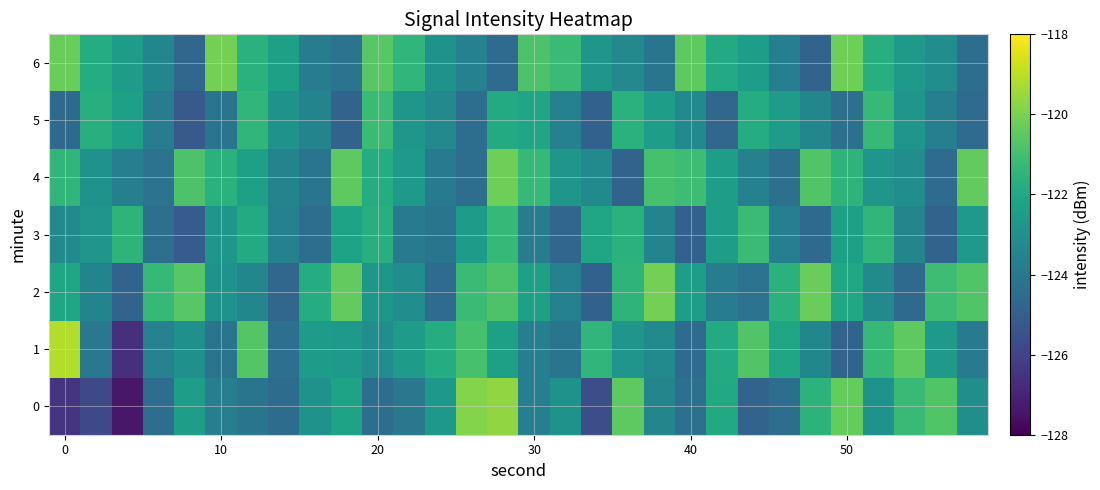

Reading left to right, extract all data points from this chart.

0: -126.5	-125.8	-127.4	-124.4	-122.4	-123.7	-124.1	-124.5	-122.9	-122.2	-124.4	-124.0	-122.7	-119.9	-119.7	-123.7	-122.9	-125.6	-120.5	-123.4	-124.3	-121.9	-124.8	-124.4	-121.6	-120.4	-122.9	-121.2	-120.7	-123.1
1: -119.2	-124.0	-126.7	-123.6	-123.0	-124.2	-120.7	-124.4	-122.5	-122.6	-123.1	-122.5	-121.8	-120.9	-122.3	-123.7	-124.1	-121.4	-122.8	-123.2	-124.5	-121.9	-120.7	-122.1	-123.4	-124.8	-121.3	-120.5	-122.6	-123.9
2: -122.1	-123.5	-124.8	-121.3	-120.6	-122.9	-123.4	-124.7	-121.8	-120.4	-122.7	-123.1	-124.5	-121.2	-120.8	-122.3	-123.6	-124.9	-121.5	-120.1	-122.4	-123.8	-124.2	-121.6	-120.3	-122.0	-123.3	-124.6	-121.1	-120.7
3: -123.2	-122.8	-121.5	-124.3	-125.1	-122.7	-121.9	-123.6	-124.4	-122.2	-121.7	-123.9	-124.1	-122.5	-121.3	-123.8	-124.7	-122.1	-121.6	-123.5	-124.9	-122.4	-121.2	-123.7	-124.6	-122.3	-121.4	-123.4	-124.8	-122.6
4: -121.4	-122.9	-123.7	-124.2	-120.8	-121.6	-122.3	-123.5	-124.1	-120.5	-121.8	-122.6	-123.9	-124.4	-120.2	-121.3	-122.7	-123.2	-124.8	-120.9	-121.1	-122.4	-123.6	-124.3	-120.7	-121.5	-122.8	-123.1	-124.5	-120.4
5: -124.6	-121.7	-122.3	-123.8	-125.2	-124.1	-121.4	-122.9	-123.5	-124.8	-121.2	-122.7	-123.3	-124.4	-121.9	-122.1	-123.6	-124.9	-121.6	-122.4	-123.2	-124.7	-121.8	-122.5	-123.4	-124.3	-121.3	-122.8	-123.7	-124.5
6: -120.3	-121.8	-122.5	-123.4	-124.7	-120.1	-121.6	-122.3	-123.8	-124.2	-120.6	-121.4	-122.9	-123.6	-124.5	-120.8	-121.2	-122.7	-123.3	-124.1	-120.5	-121.9	-122.4	-123.7	-124.8	-120.2	-121.7	-122.6	-123.1	-124.4